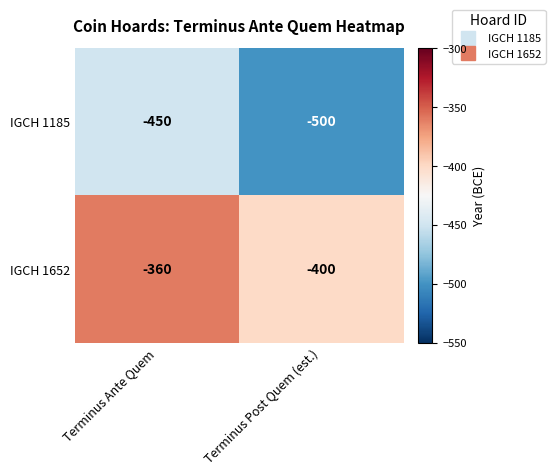

What is the average value of the IGCH 1652 series?

-380